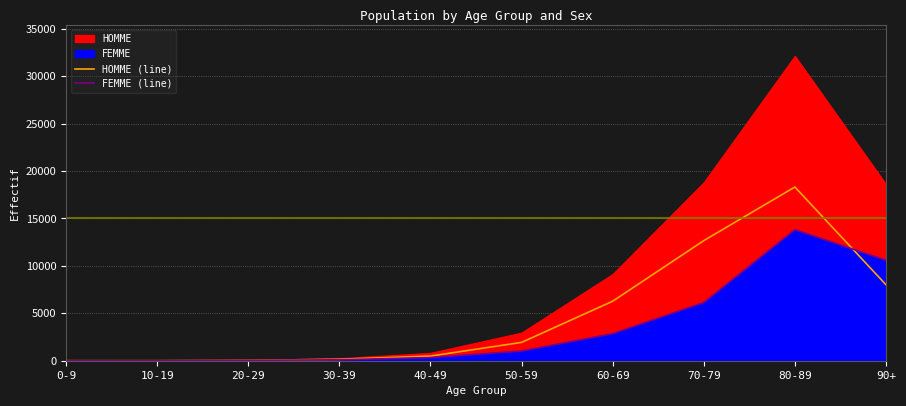

Reading left to right, extract all data points from this chart.

HOMME (line): 3	3	38	151	490	1933	6275	12664	18318	8013
FEMME (line): 2	6	40	99	330	1024	2858	6140	13824	10595